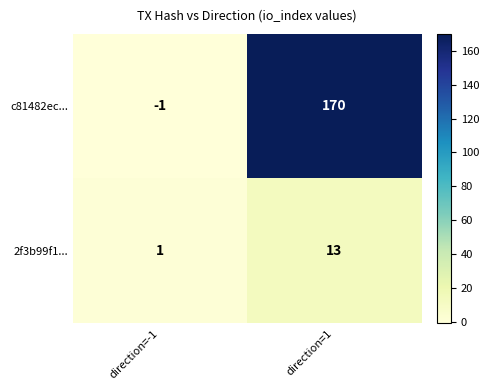

Count the number of categories in the chart.

2